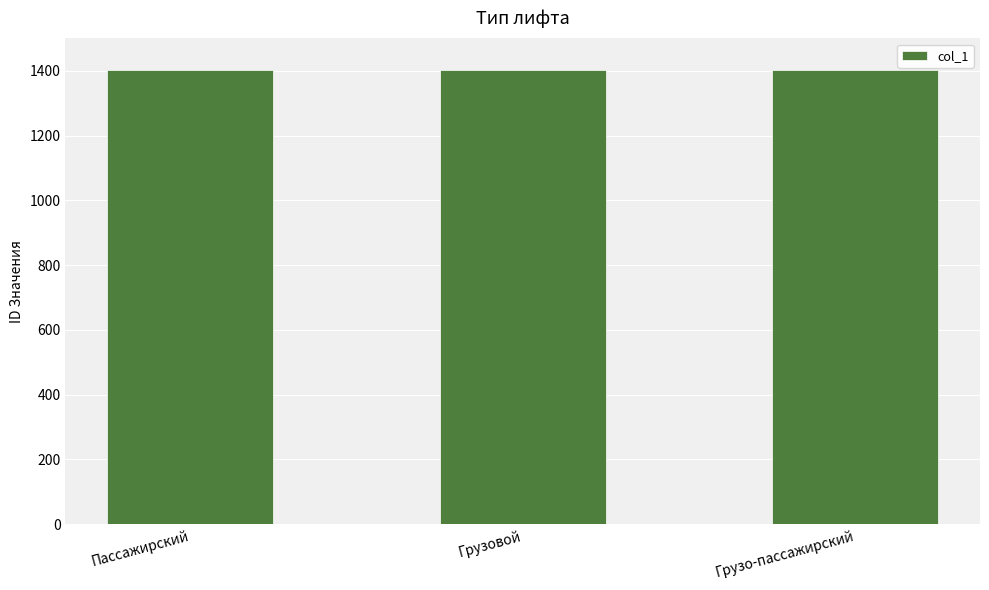

What is the label of the 3rd bar from the right?

Пассажирский